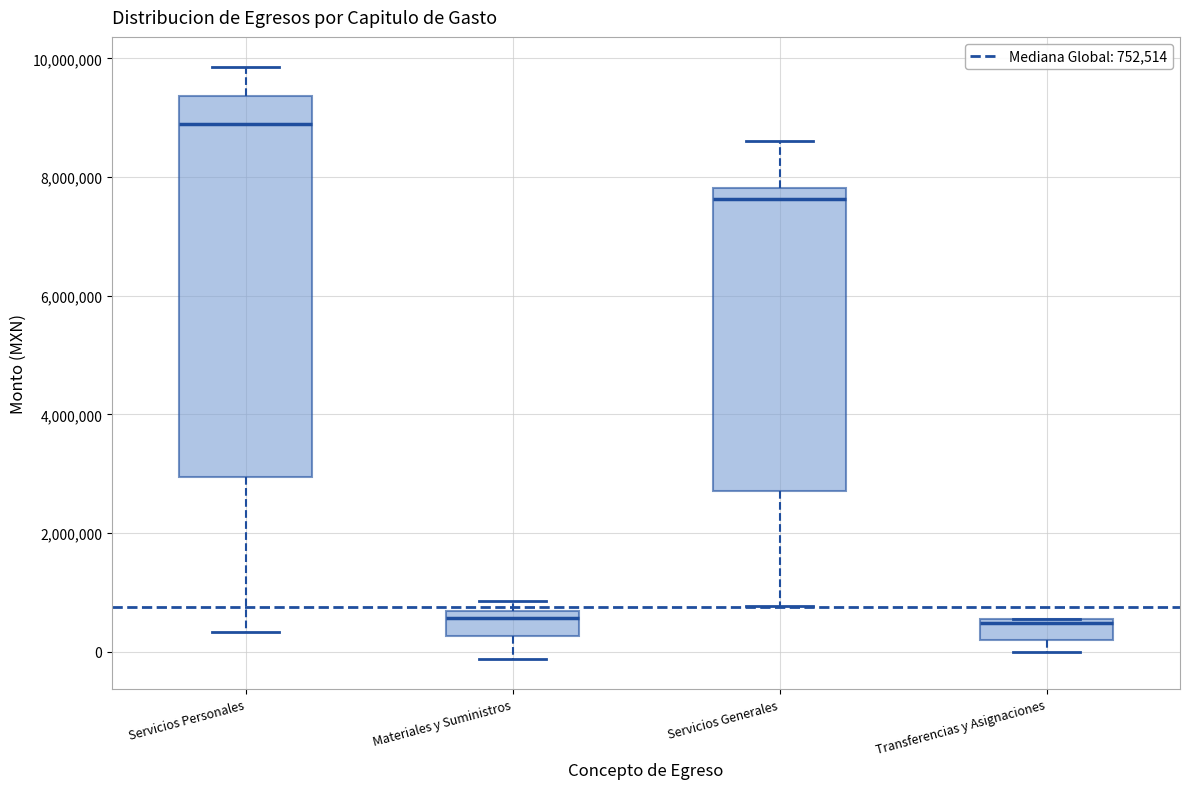

Which box is the tallest, from its lower edge to its upper edge?

Servicios Personales